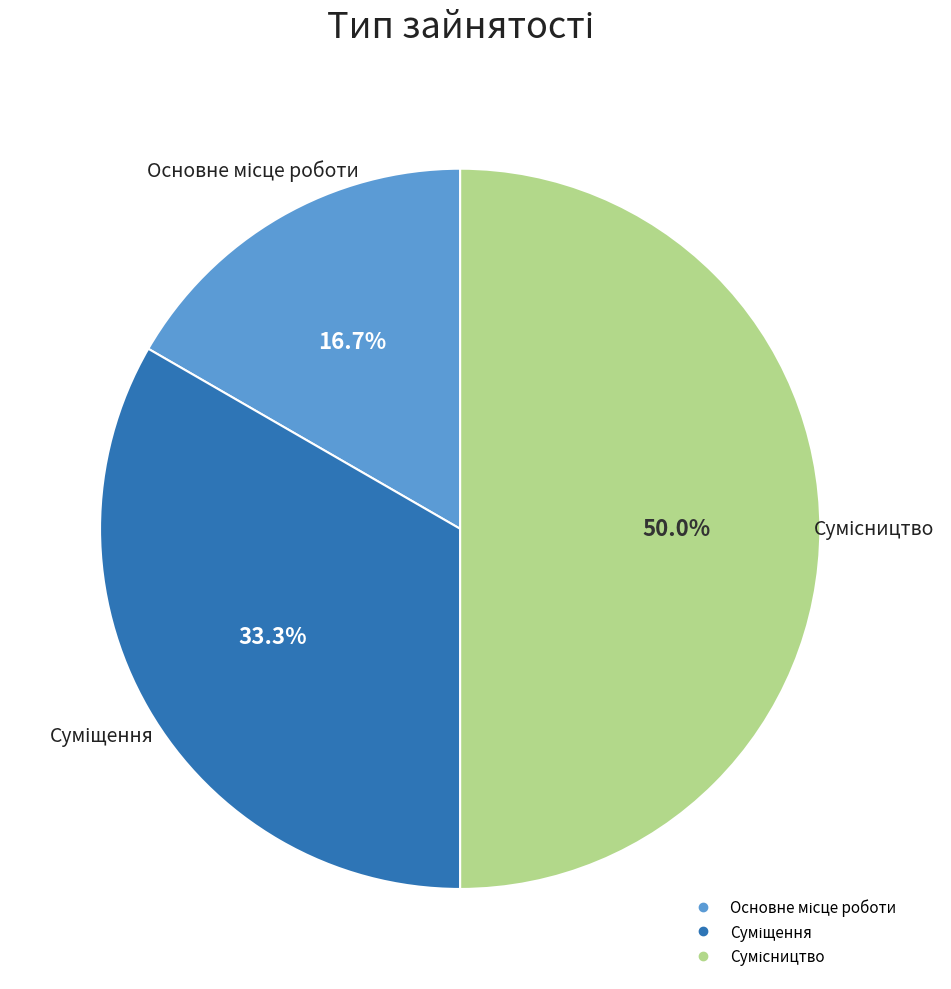

How many segments does this pie chart have?

3